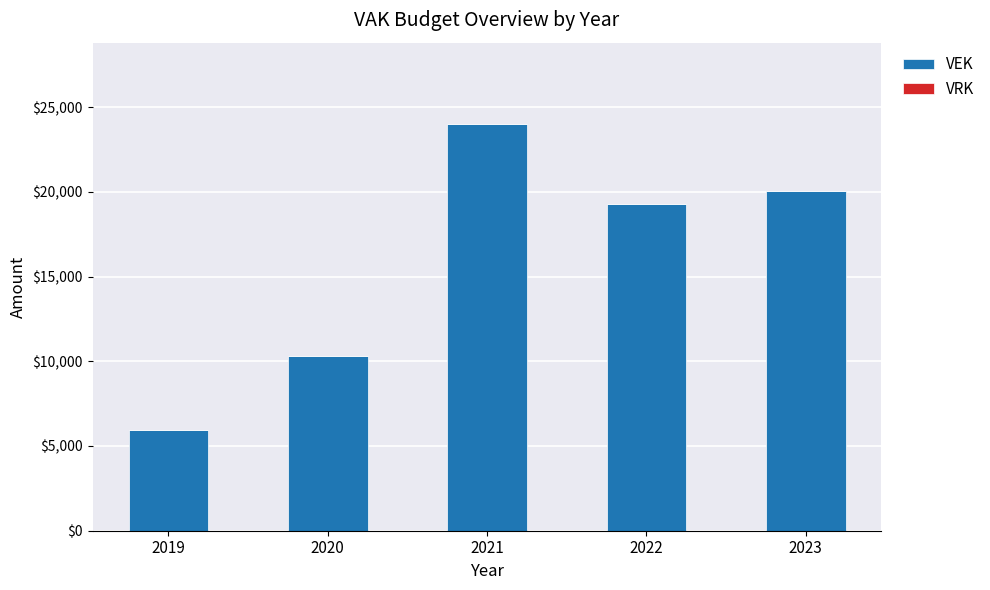

At which label is the value closest to 14978?

2022